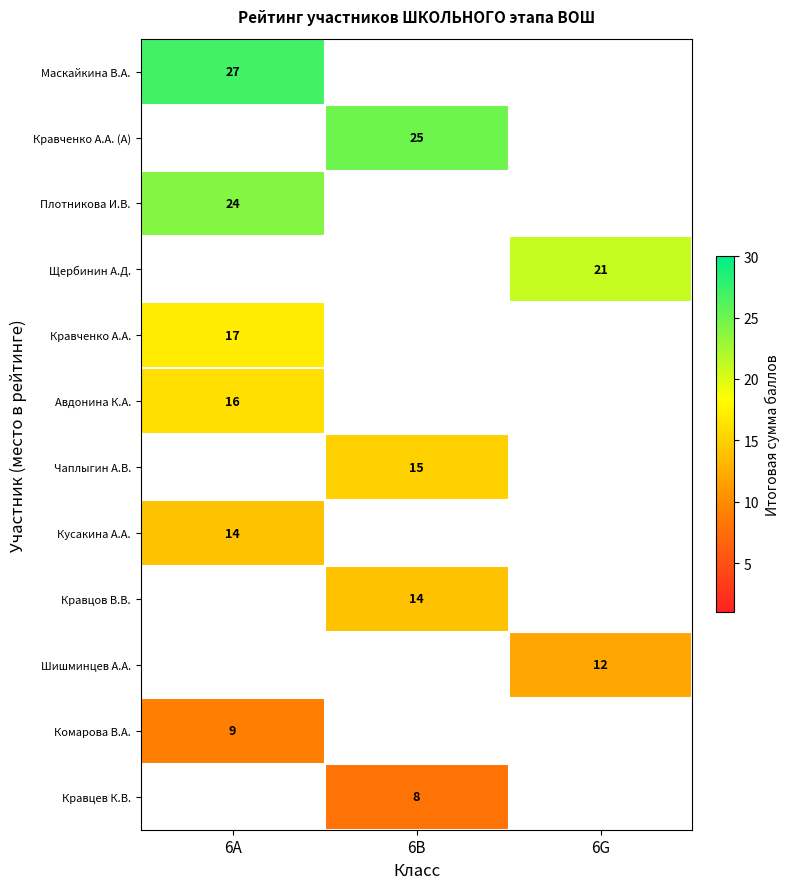

True or false: Чаплыгин А.В. has a value of 15 at 6B.

True